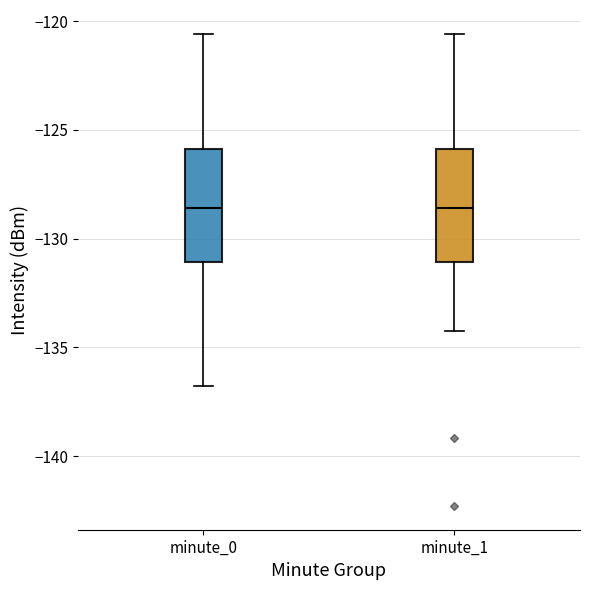

Reading left to right, transcribe this box plot: for each box, give where its median line is, the range the box spans, and where its two whiskers end, as read against the y-axis. The values are not printed on the chart, so give them approximately, as read against the axis.

minute_0: median -128.5, box -131.0 to -126.0, whiskers -137.0 to -120.5
minute_1: median -128.5, box -131.0 to -126.0, whiskers -134.0 to -120.5